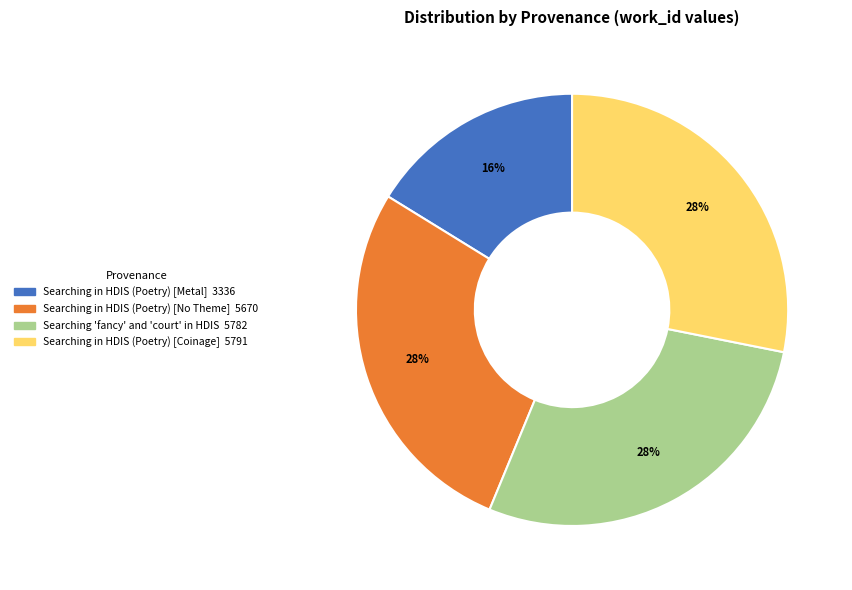

Does Searching in HDIS (Poetry) [No Theme] account for over 50% of the chart?

No